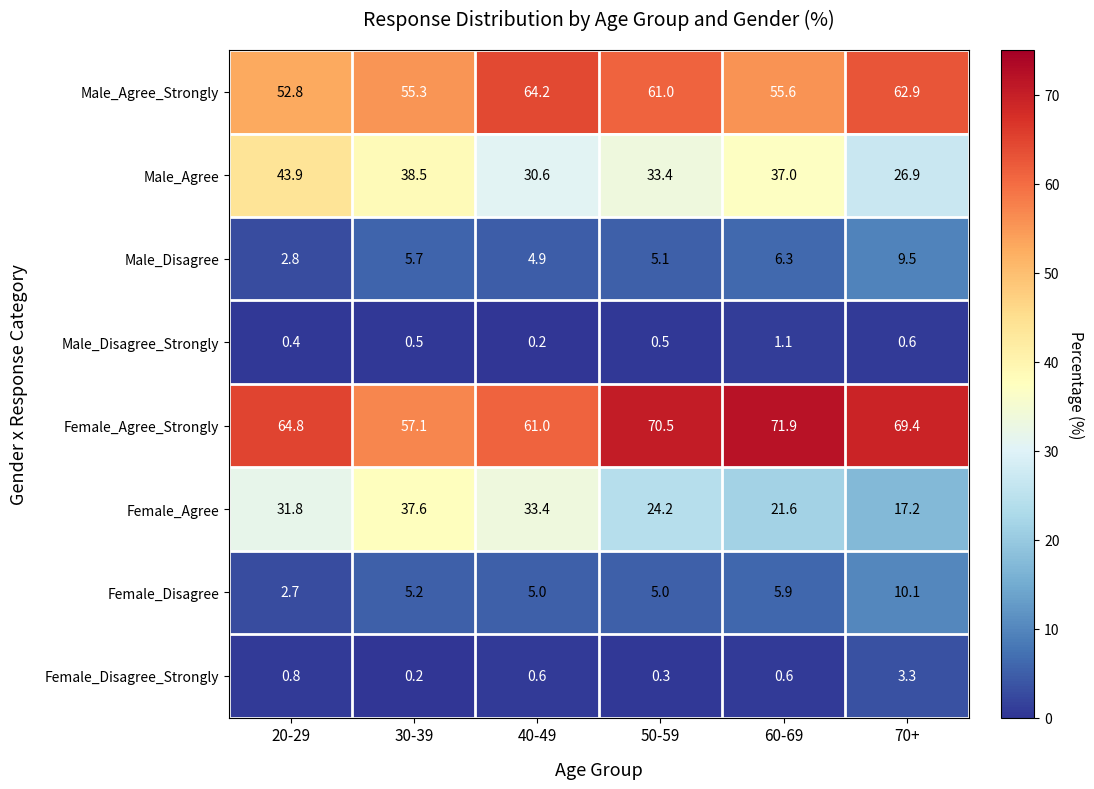

What is the difference between the Female_Agree_Strongly values at 60-69 and 40-49?

10.9